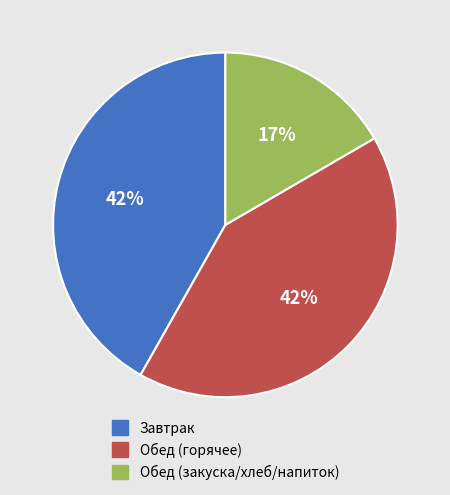

To the nearest percent, what is the difference between the largest and smallest slice percentages?

25%